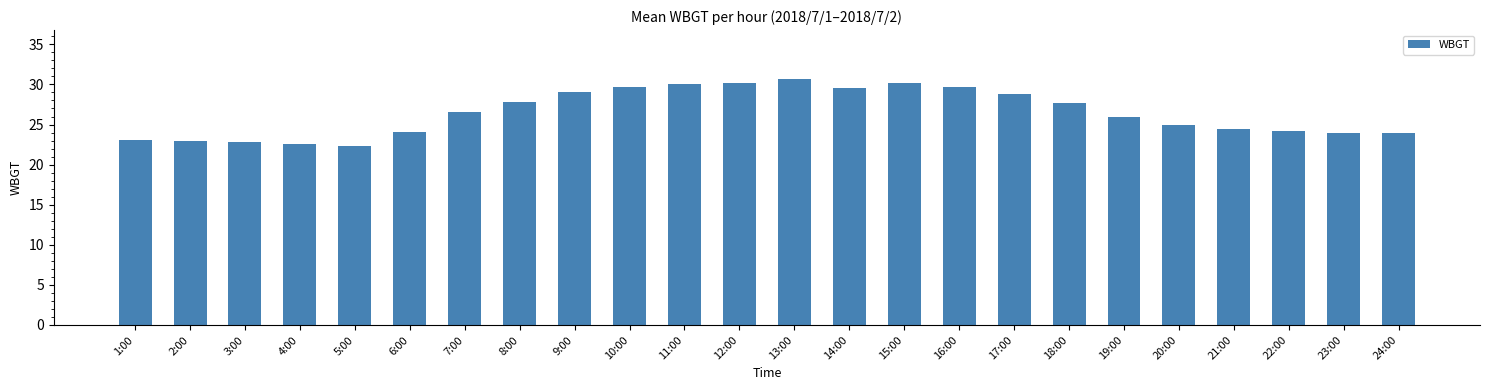

At which label does the data first exceed 26?

7:00